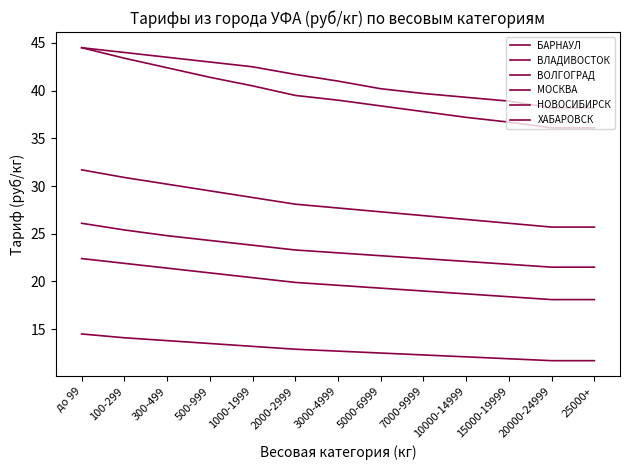

True or false: НОВОСИБИРСК and ВЛАДИВОСТОК intersect in this chart.

False